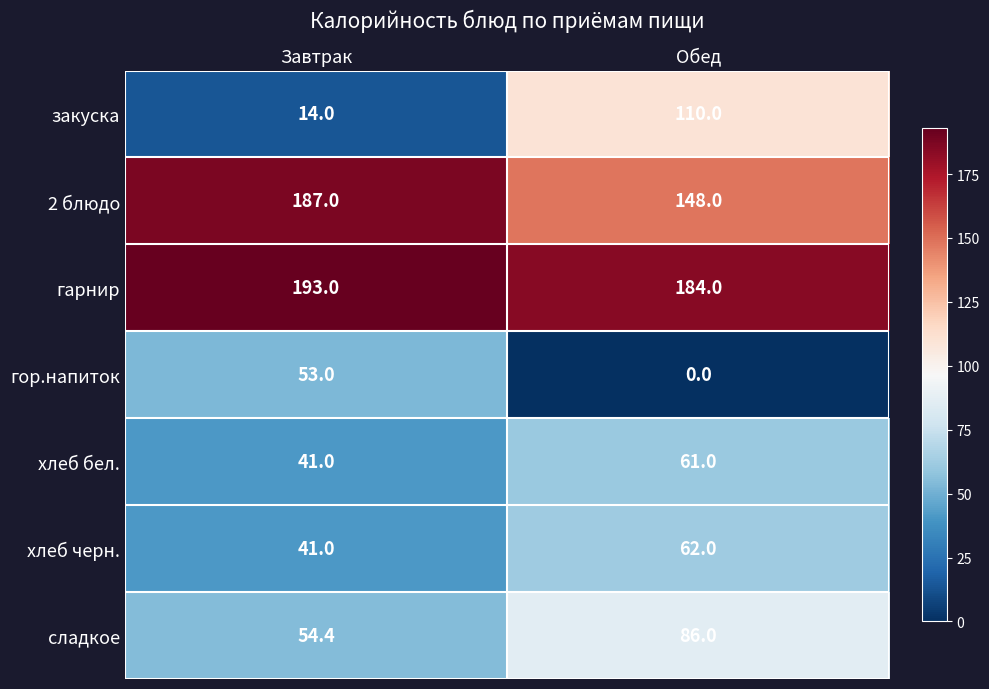

What is the sum of the сладкое values at Завтрак and Обед?

140.4